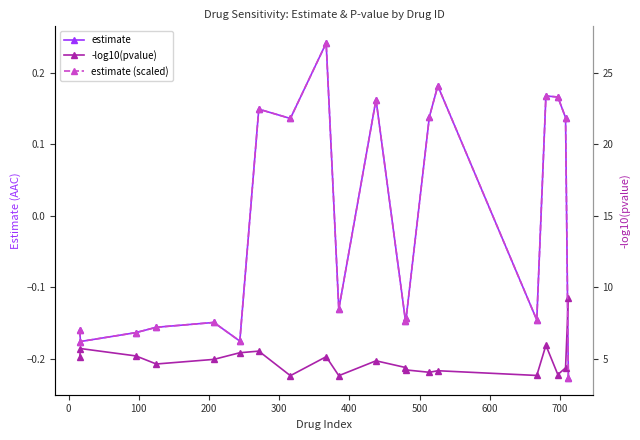

What is the minimum value for estimate?

-0.2